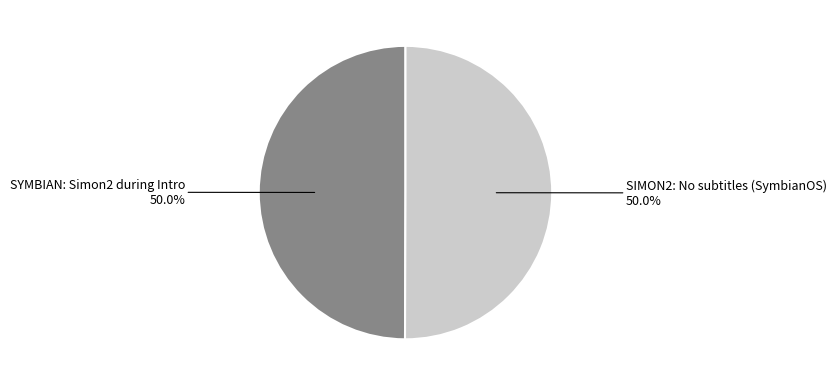

What is the total percentage of SIMON2: No subtitles (SymbianOS) and SYMBIAN: Simon2 during Intro?

100.0%